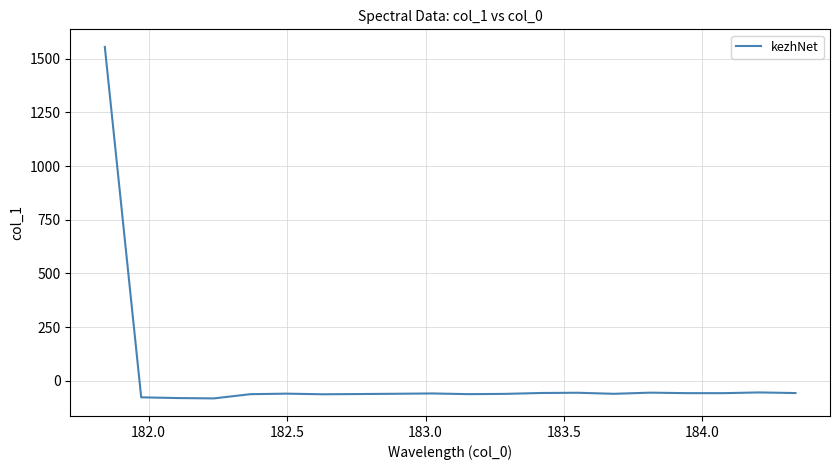

What is the greatest value displayed?

1555.1